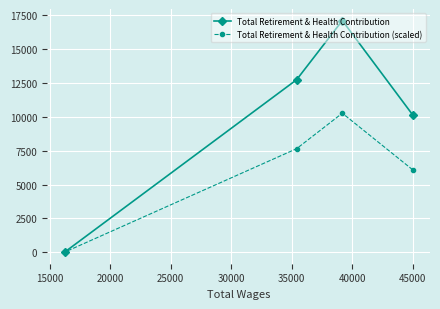

True or false: Total Retirement & Health Contribution (scaled) and Total Retirement & Health Contribution intersect in this chart.

False